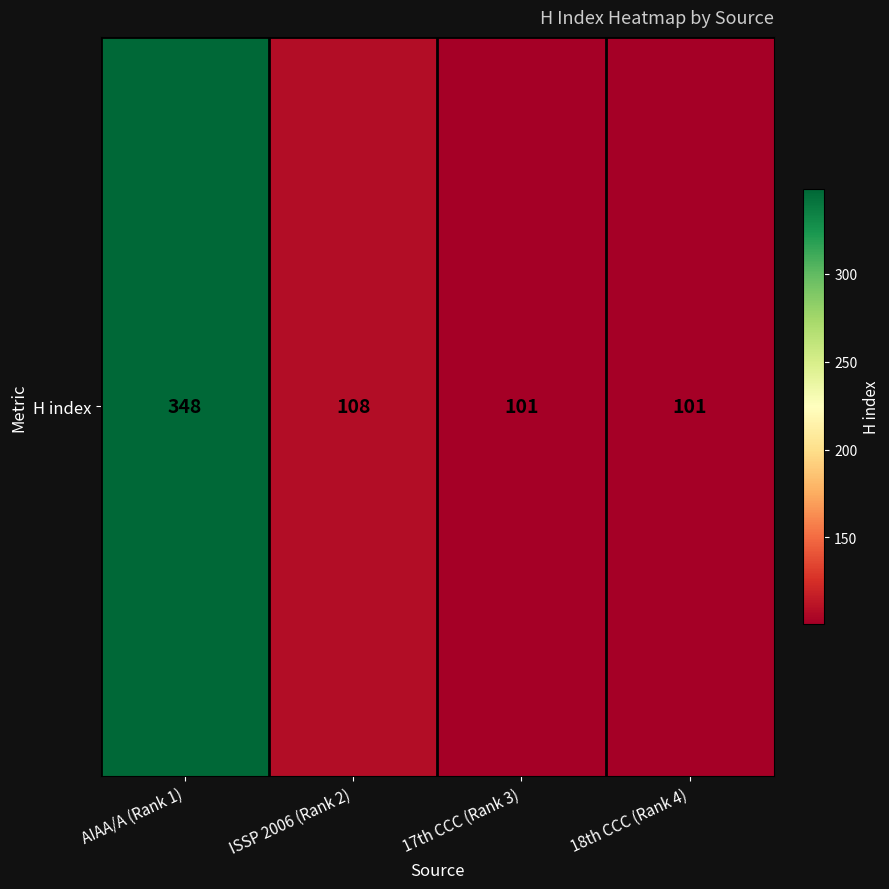

What is the difference between the values at AIAA/A (Rank 1) and 18th CCC (Rank 4)?

247